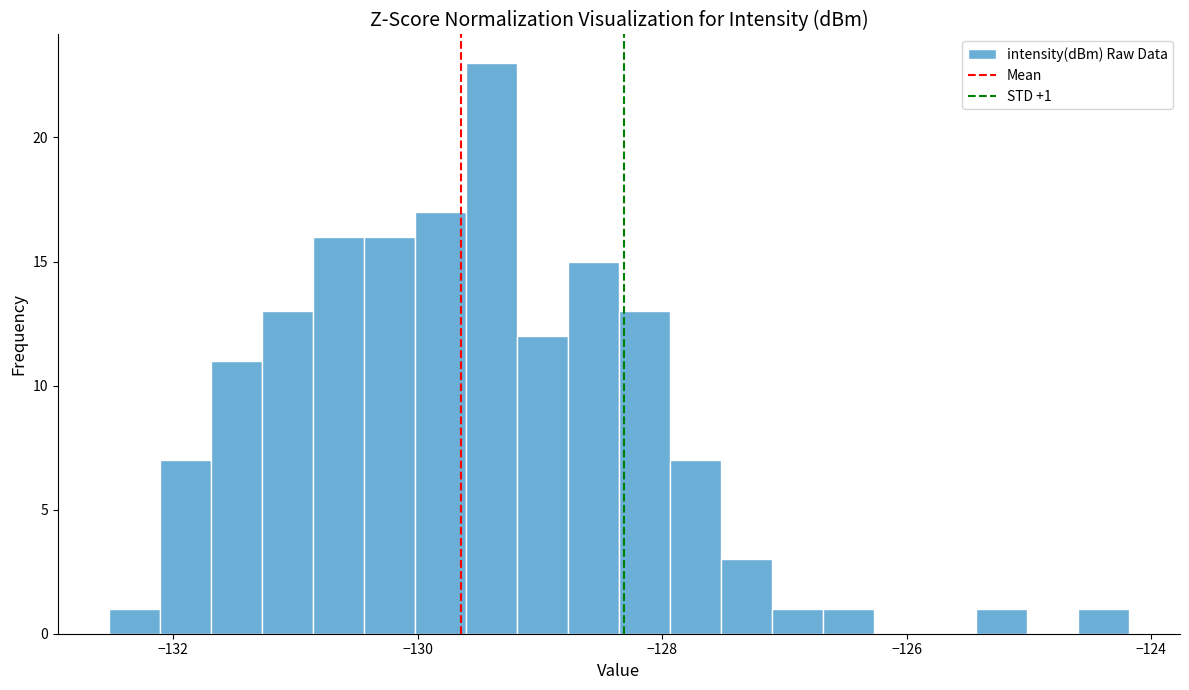

Read against the x-axis, roughly where is the centre of the tallest bar?

-129.4